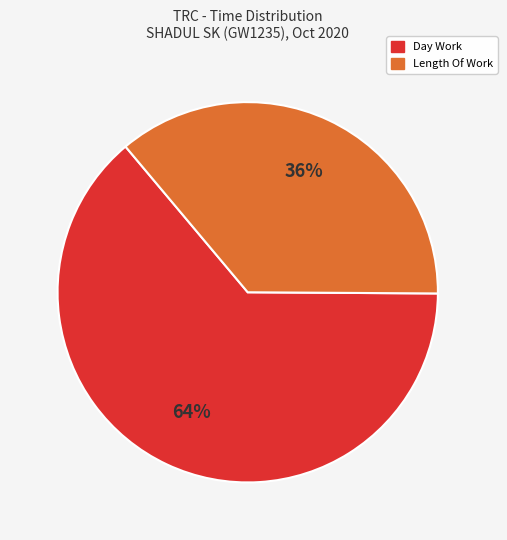

Is there any slice that represents more than half of the pie?

Yes